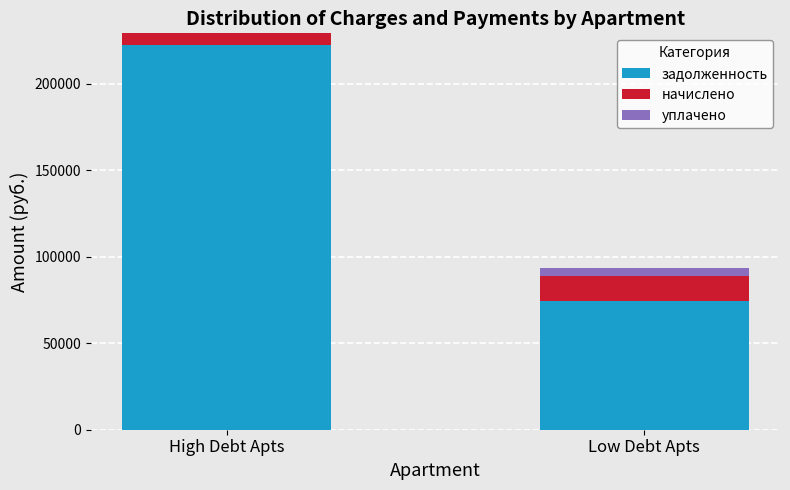

Reading left to right, what are the values for задолженность?

High Debt Apts=222178.5	Low Debt Apts=74670.3